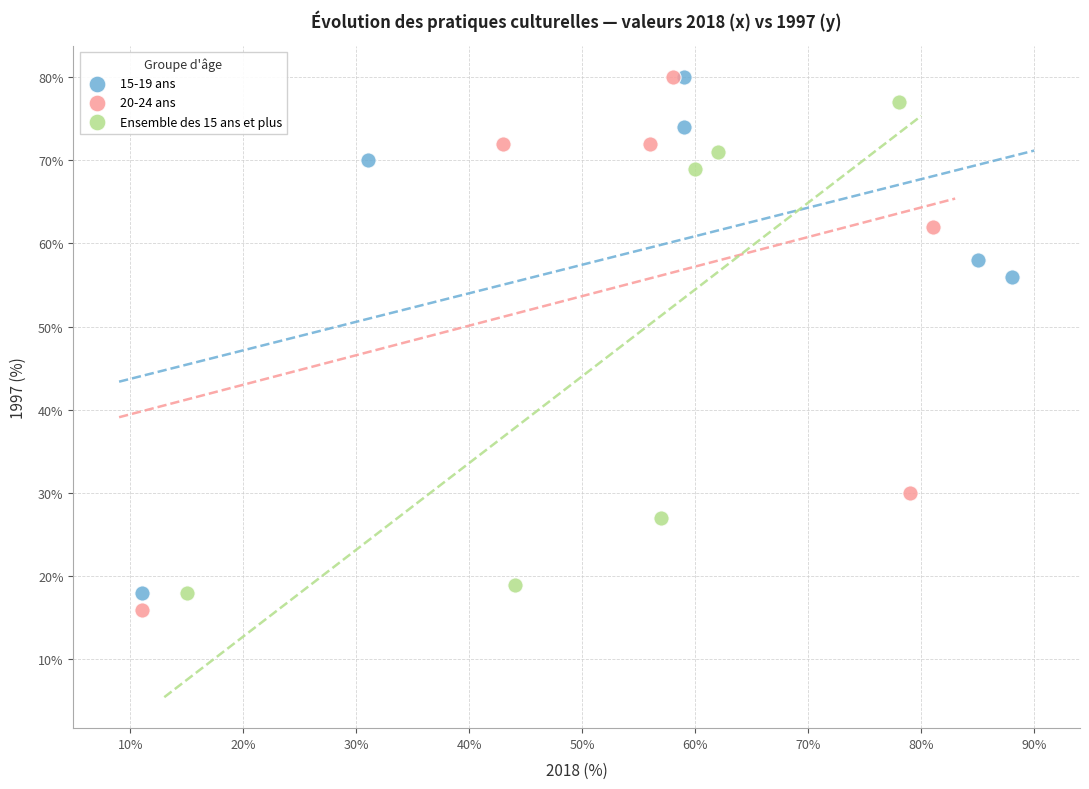

Which series has the widest spread of Y values?

20-24 ans